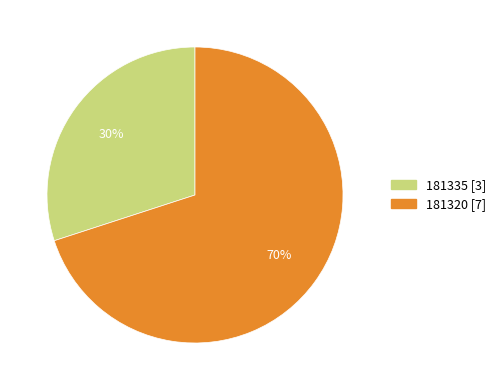

Which has a higher value, 181335 or 181320?

181320